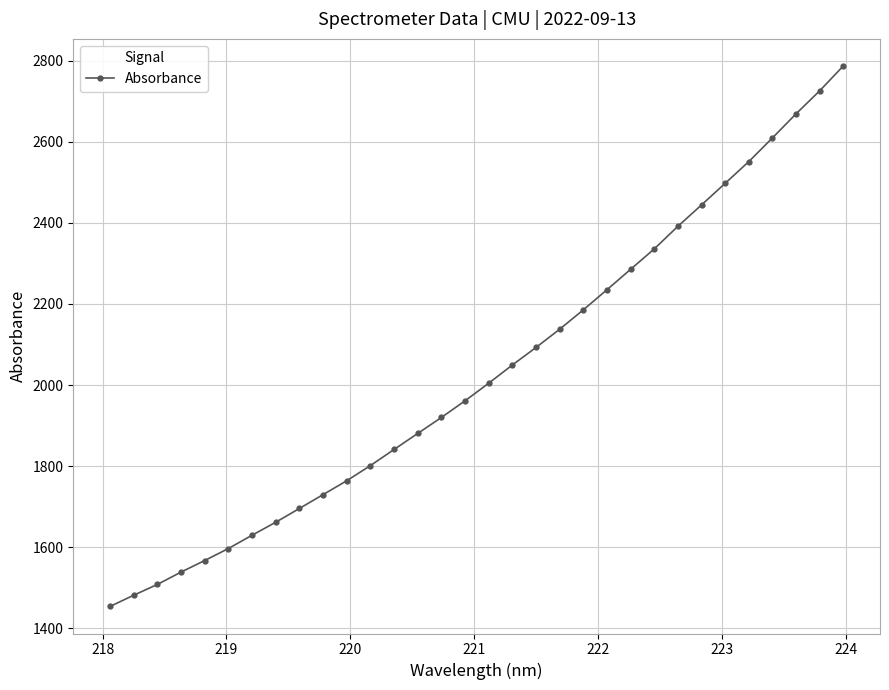

True or false: the data has more than 2 interior local peaks.

False